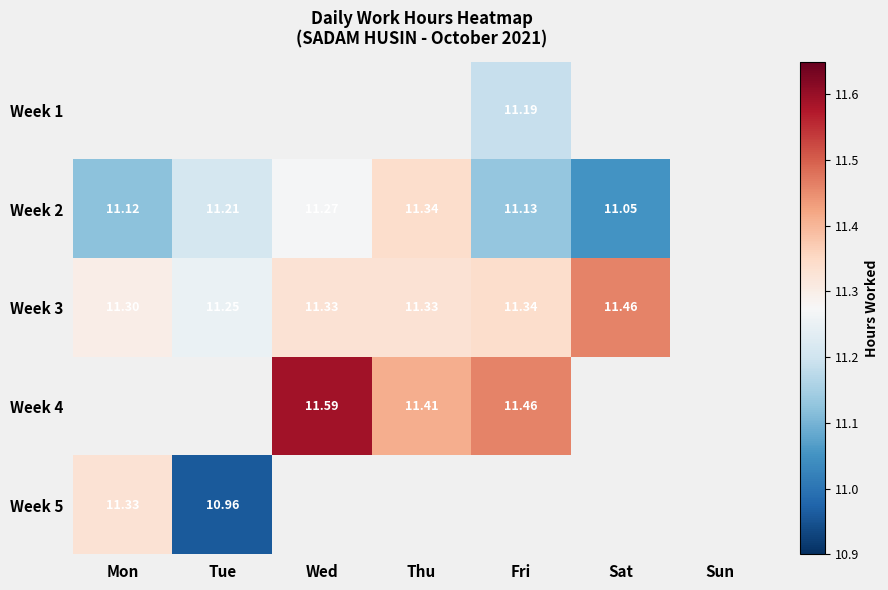

Count the number of categories in the chart.

7